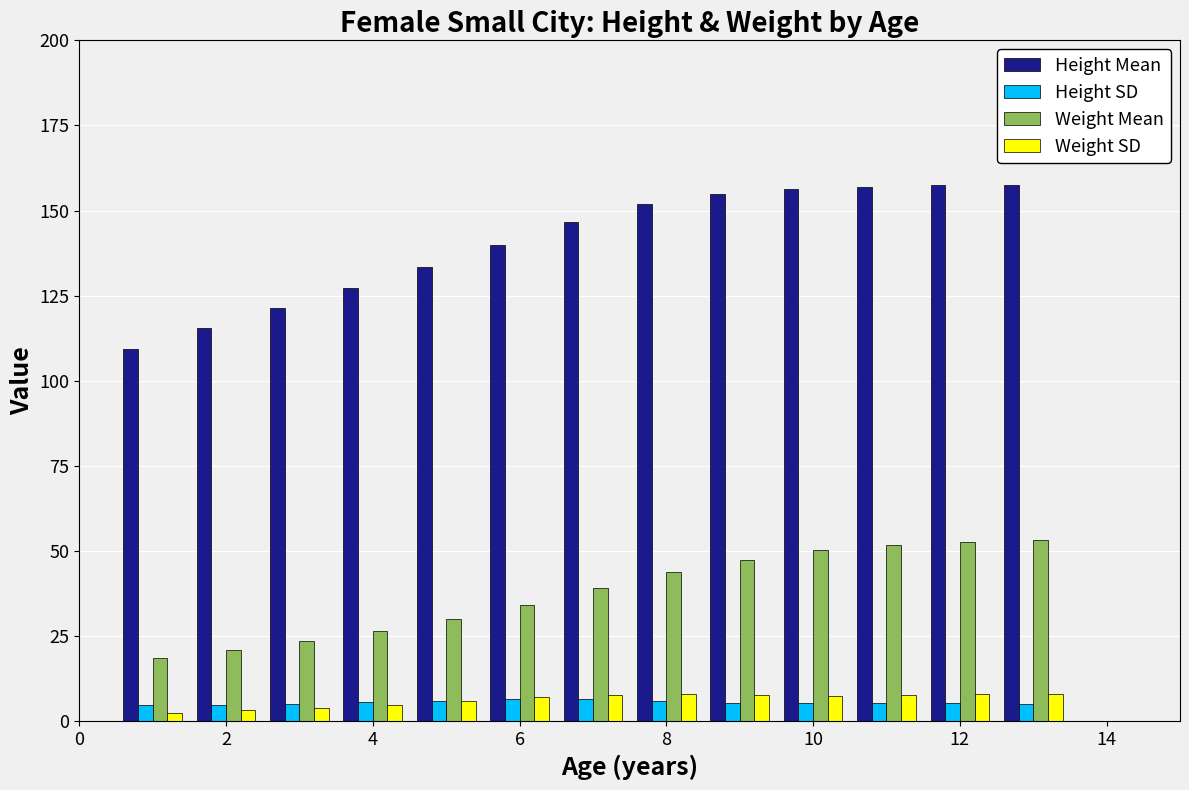

What are all the series names shown in the legend?

Height Mean, Height SD, Weight Mean, Weight SD